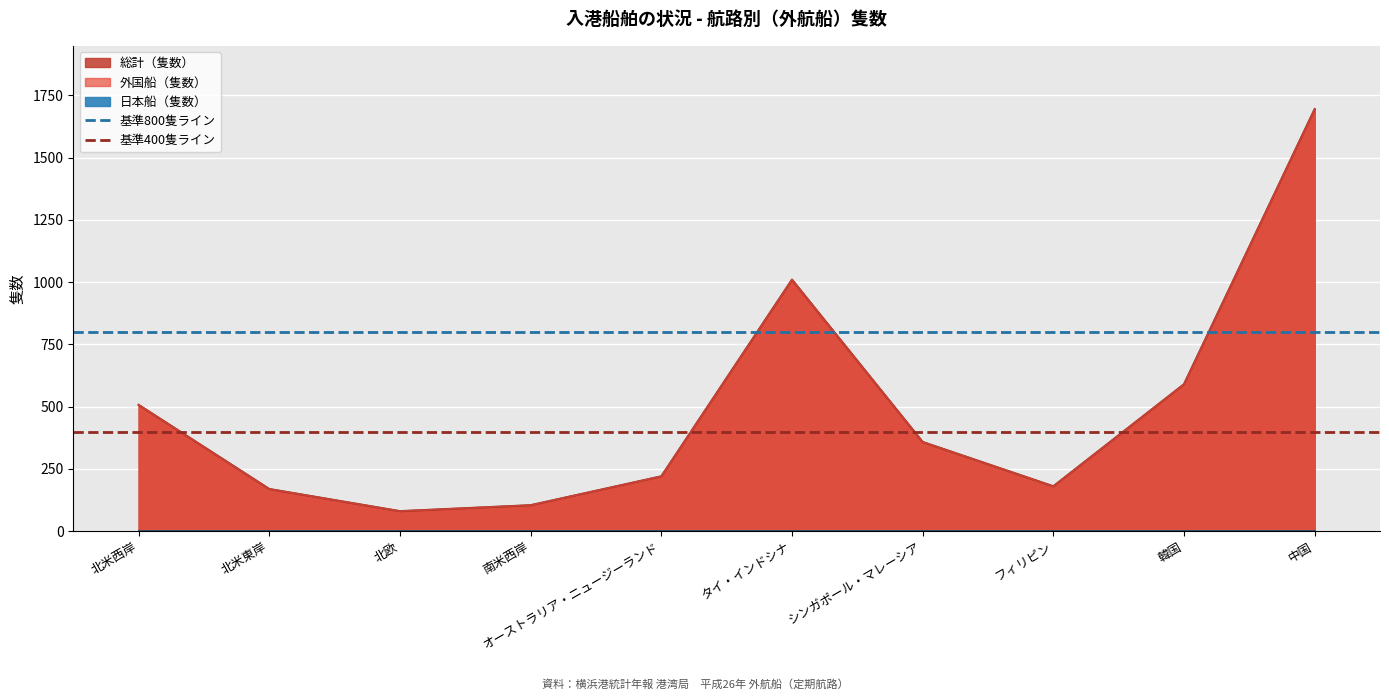

How many lines are shown in the chart?

2